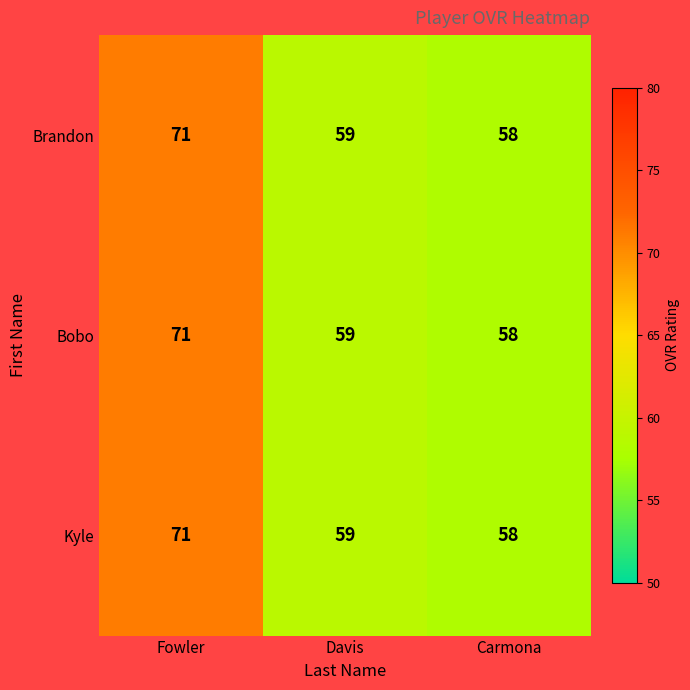

What is the sum of all Brandon values?

188